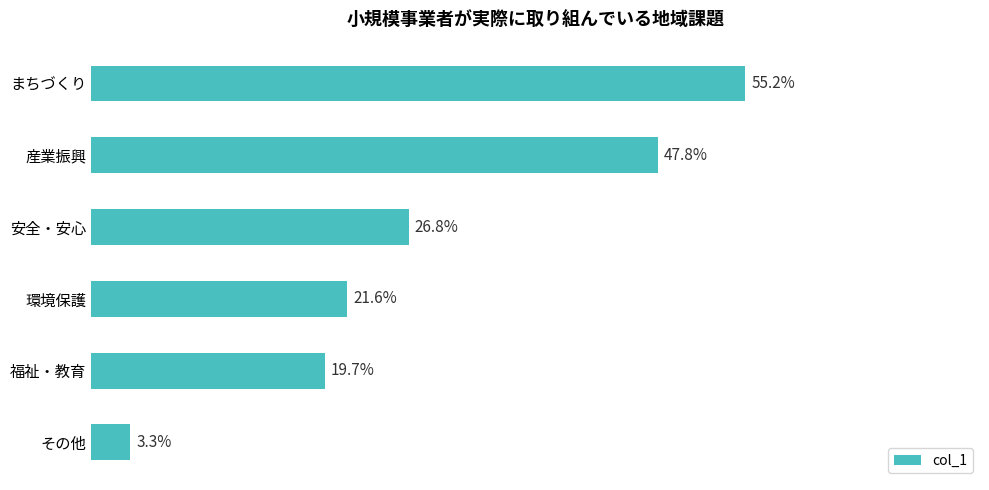

Does the chart contain any negative values?

No